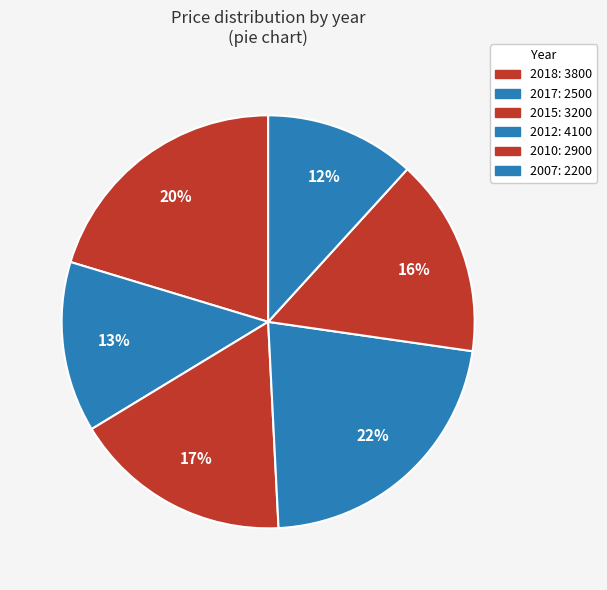

Count the number of slices in the pie.

6